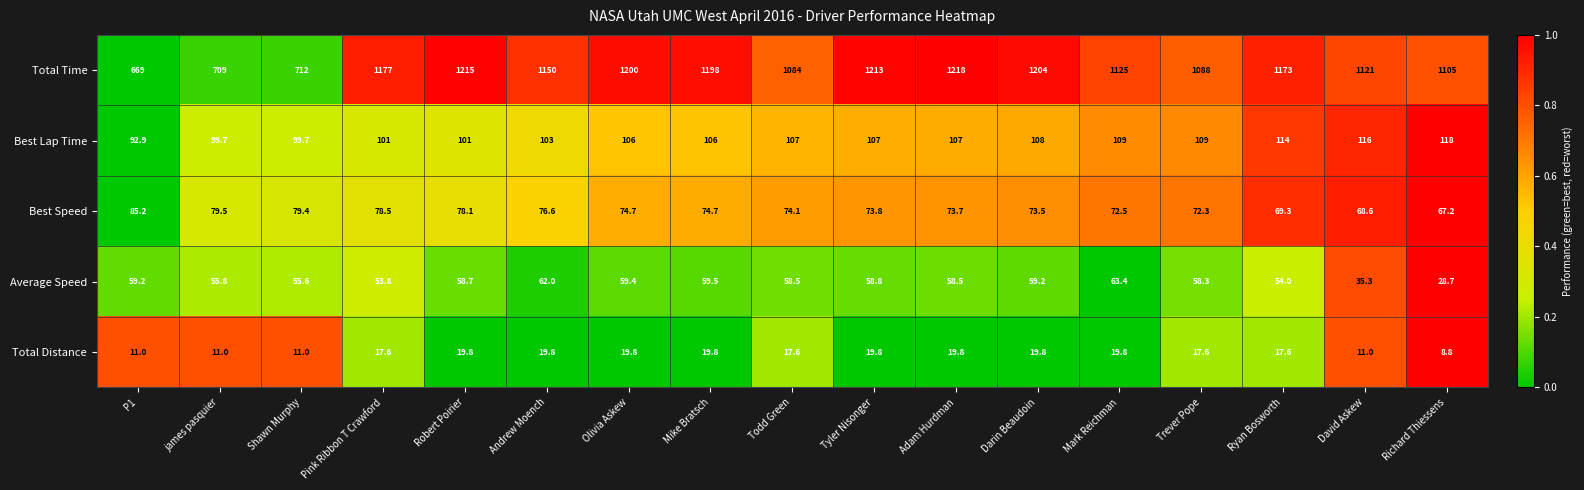

At which category is the sum across all series the highest?

Adam Hurdman